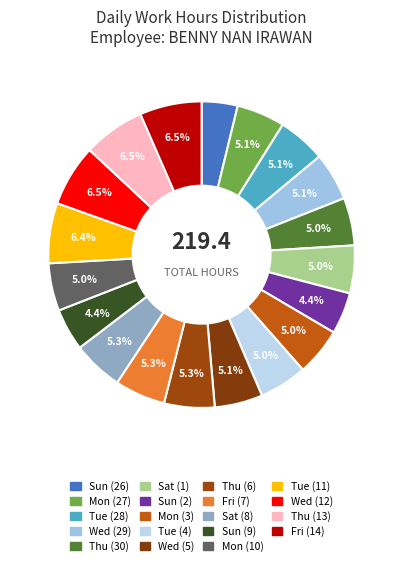

How many segments does this pie chart have?

19